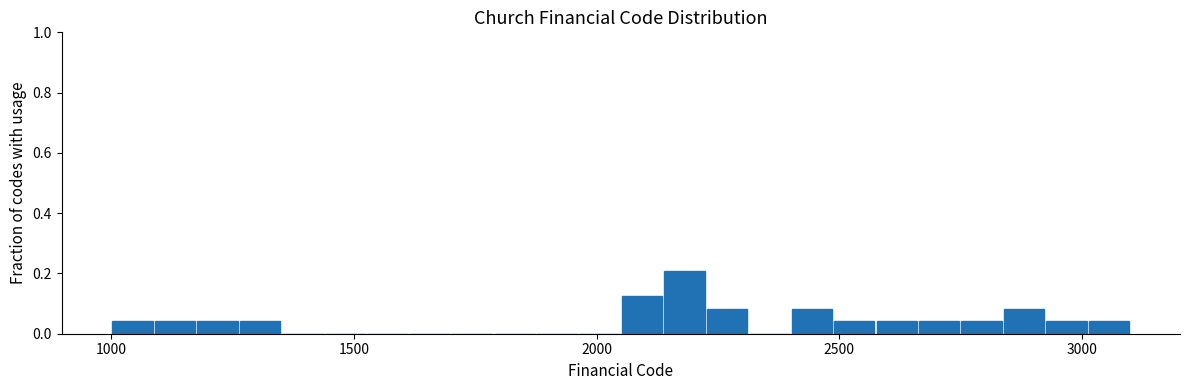

Around what value on the x-axis is the tallest bar? Give the approximate position of its centre, as read against the axis.

2200